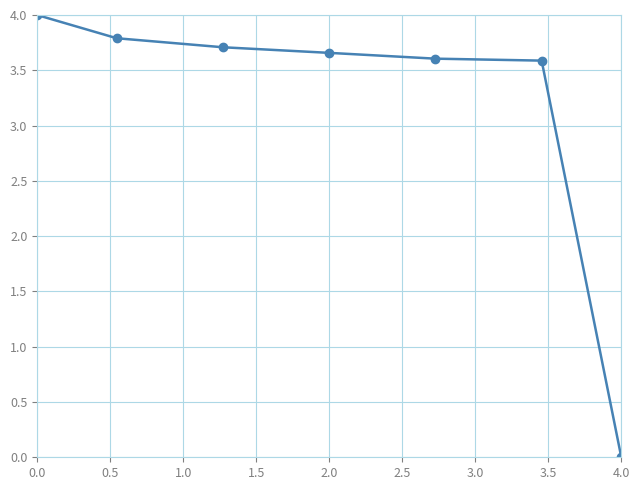

What is the greatest value displayed?

4.0